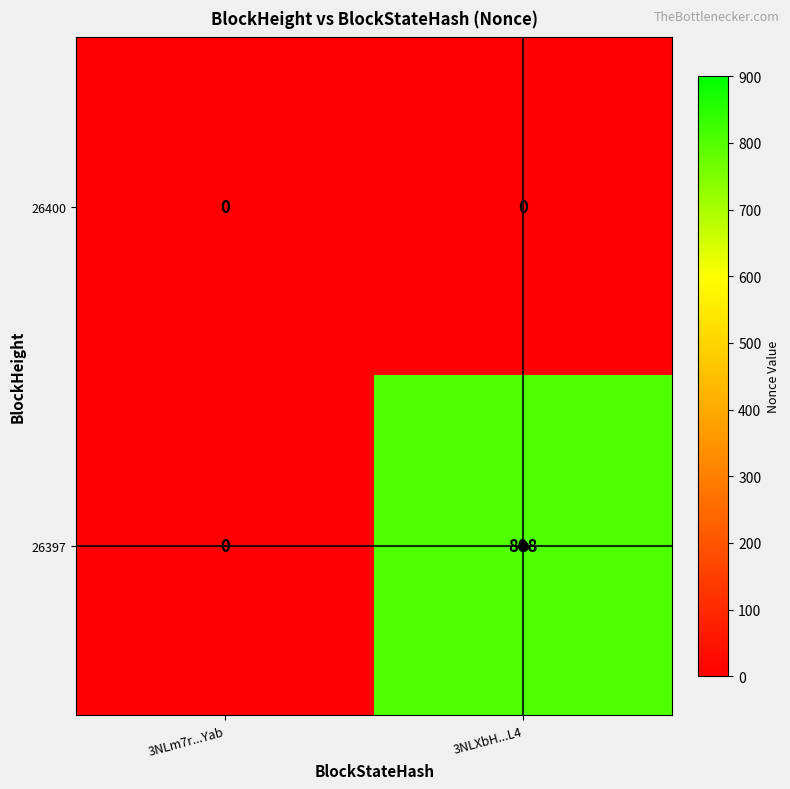

Rank the series by their maximum value, from lowest to highest.

26400, 26397